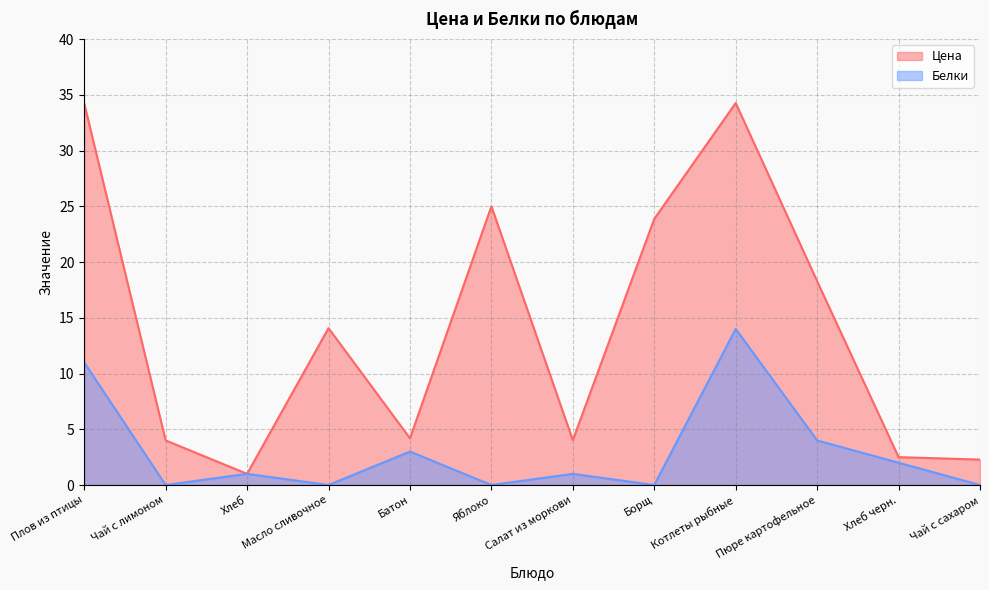

How many distinct data groups are displayed?

2